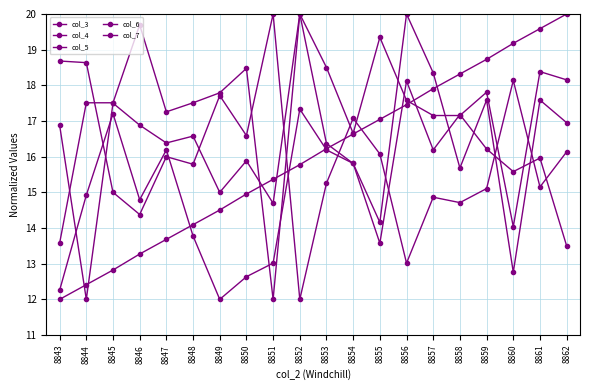

What is the average value of the col_4 series?

16.0